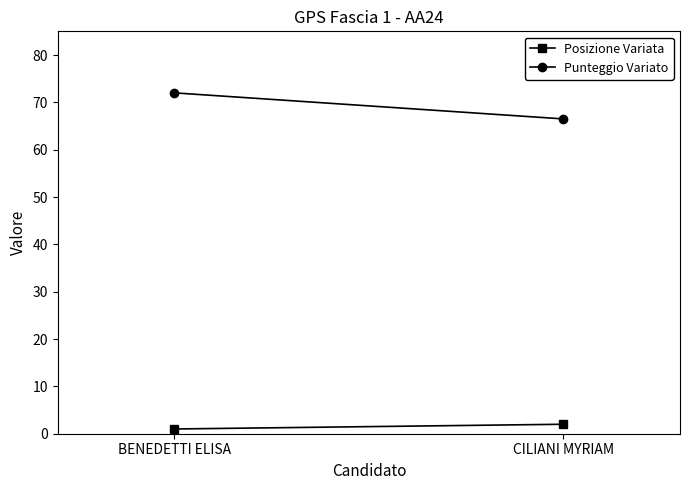

What are all the series names shown in the legend?

Posizione Variata, Punteggio Variato